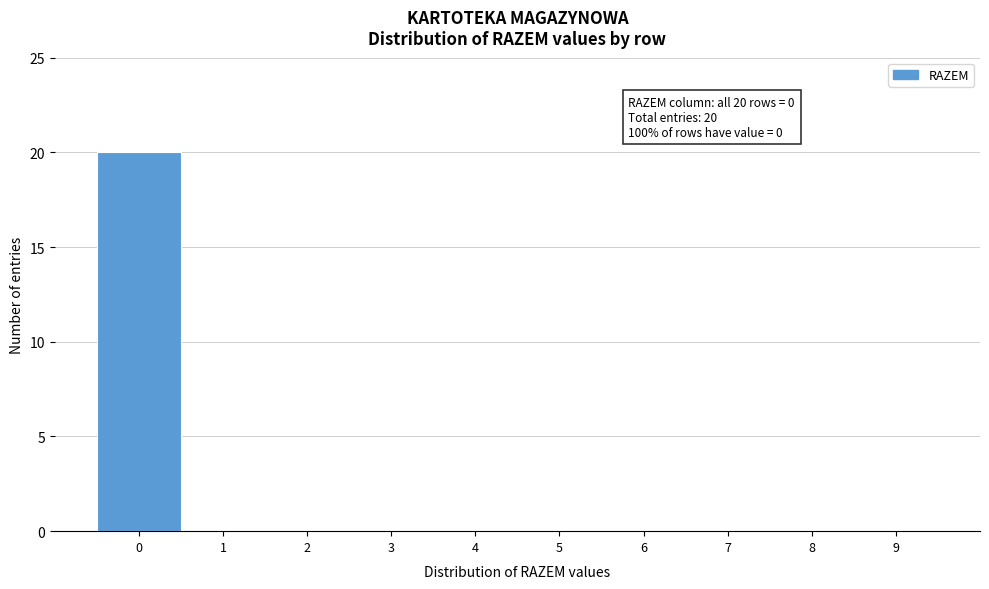

Over which range of the x-axis is the bar tallest?

-0.5 to 0.5